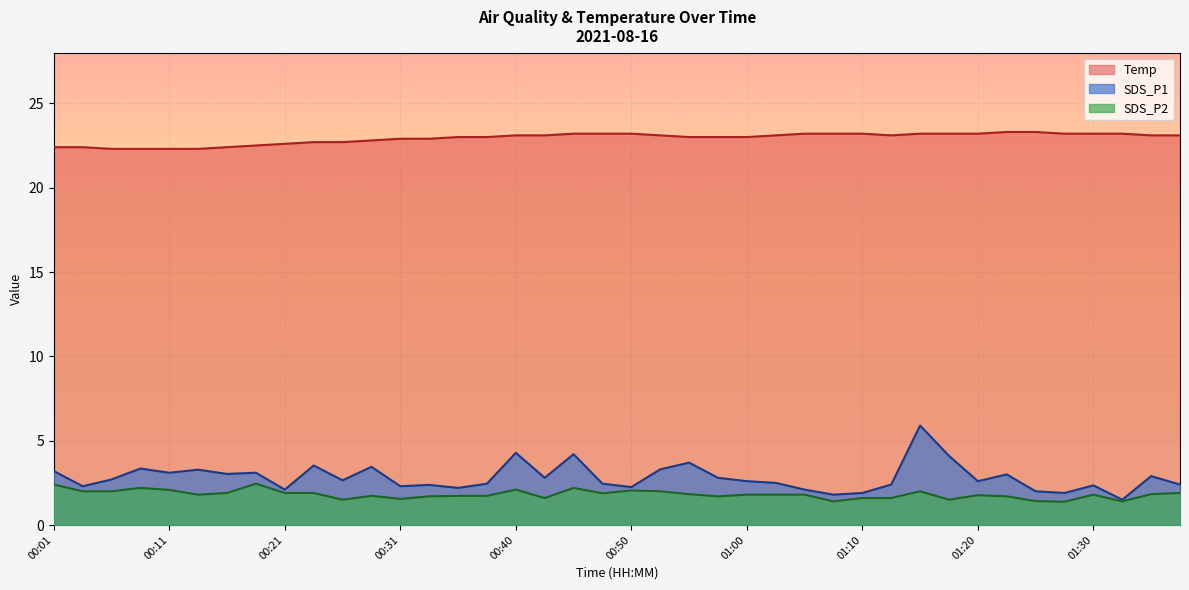

Which has a higher value, 01:05 or 01:07?

01:05